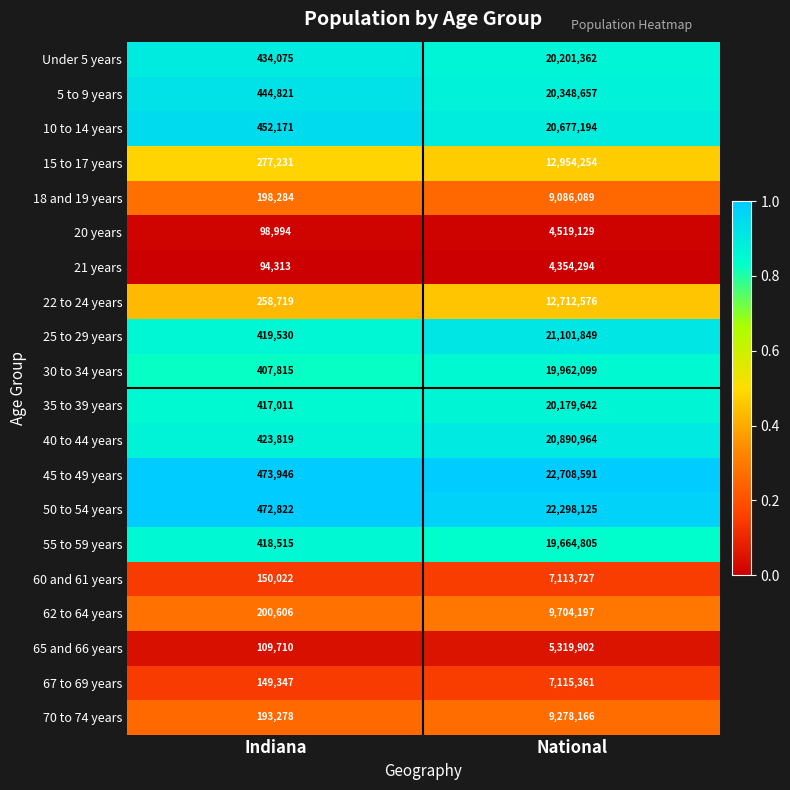

Which series has the largest total across all categories?

45 to 49 years